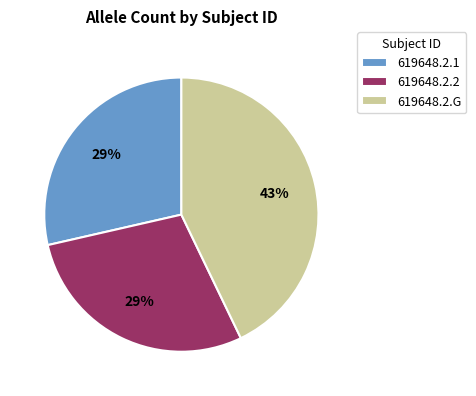

Which has a higher value, 619648.2.1 or 619648.2.G?

619648.2.G